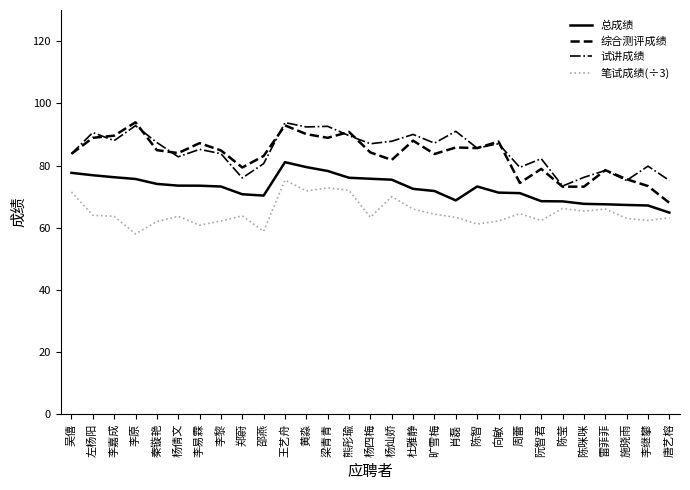

True or false: 笔试成绩(÷3) and 试讲成绩 cross at least once.

False